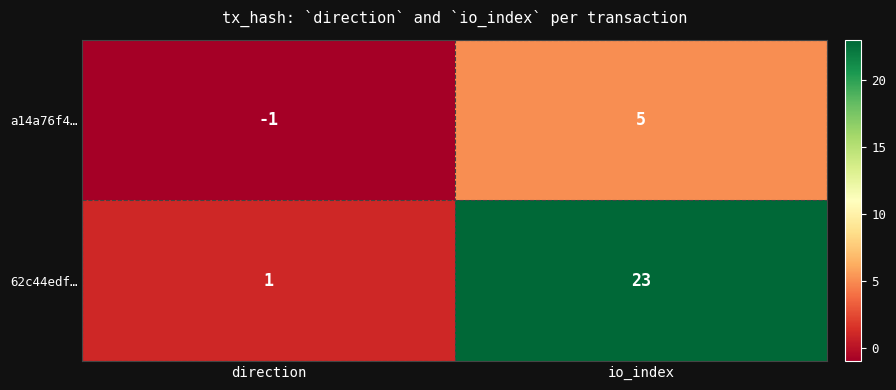

Count the number of categories in the chart.

2